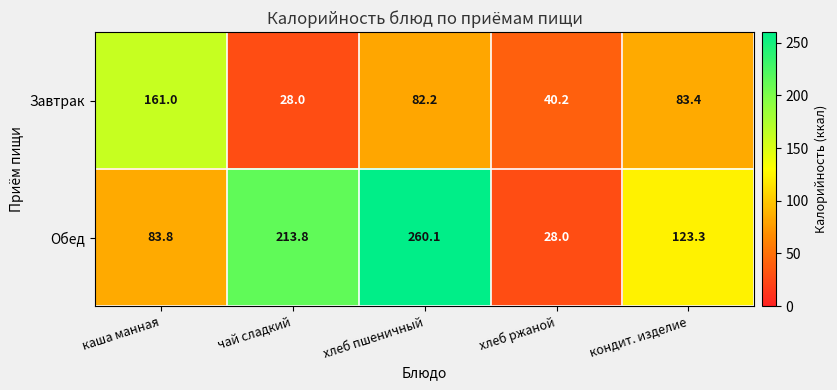

Rank the series by their maximum value, from lowest to highest.

Завтрак, Обед